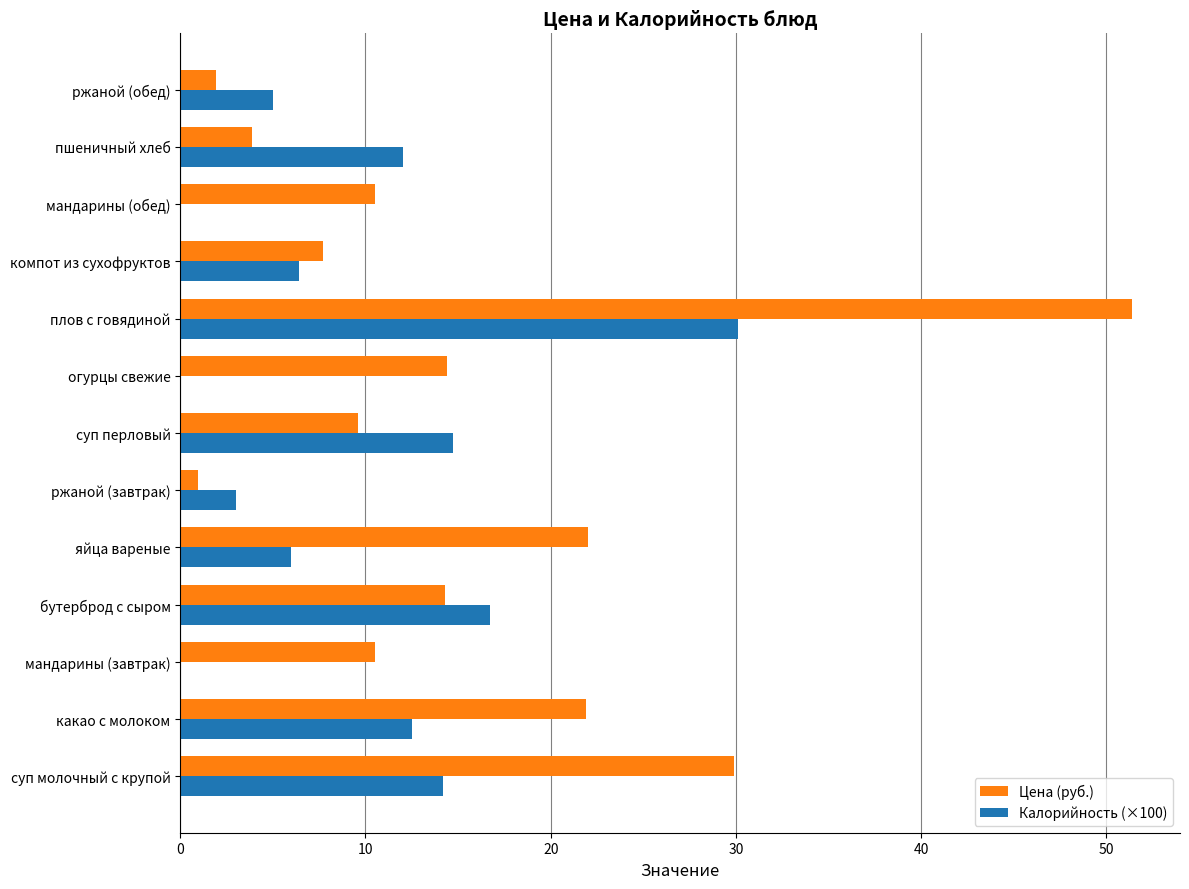

What are all the series names shown in the legend?

Цена (руб.), Калорийность (×100)